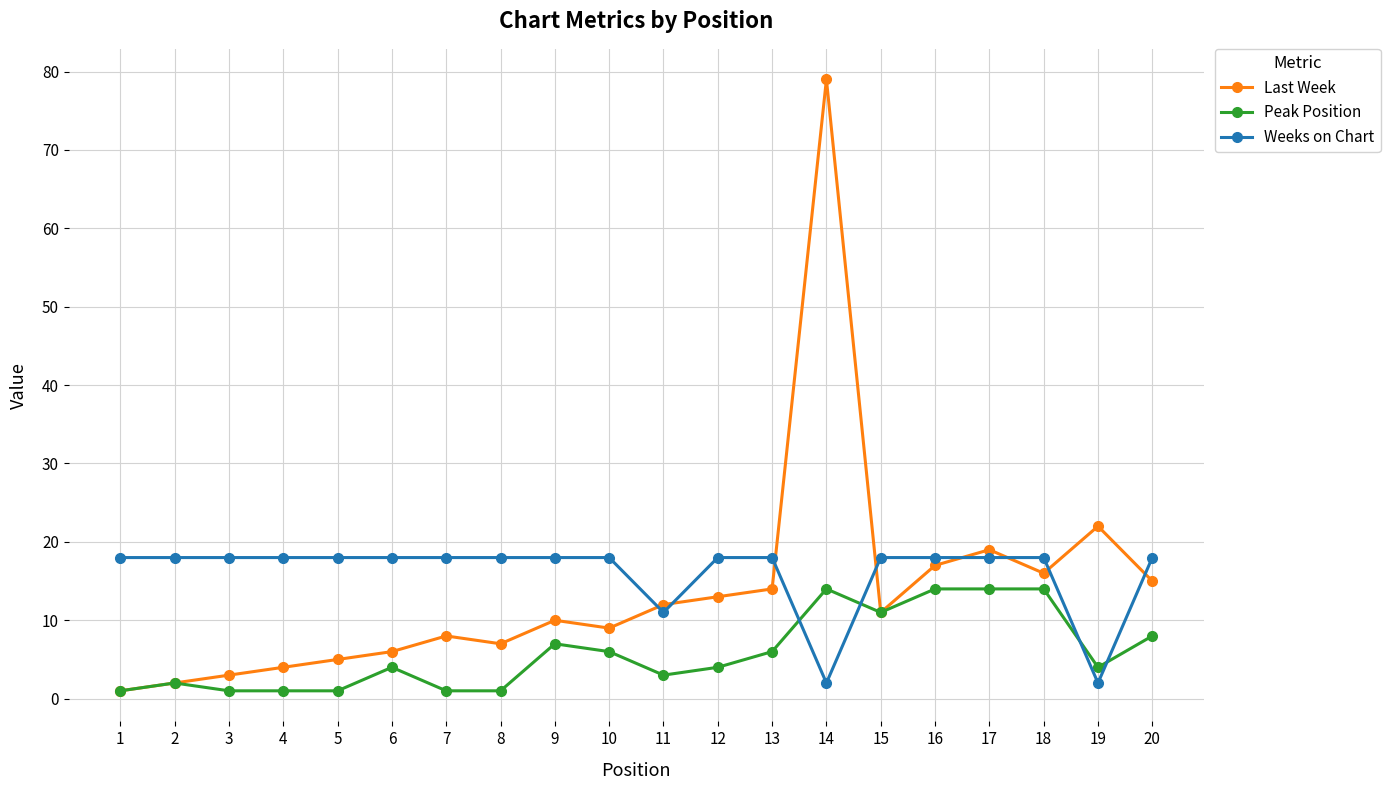

At which category does the chart reach its peak across all series?

14